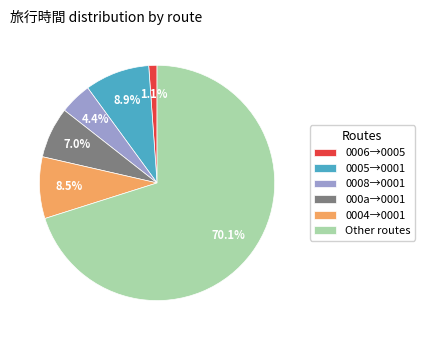

Combined, what portion of the pie is 0006→0005 and Other routes?

71.2%